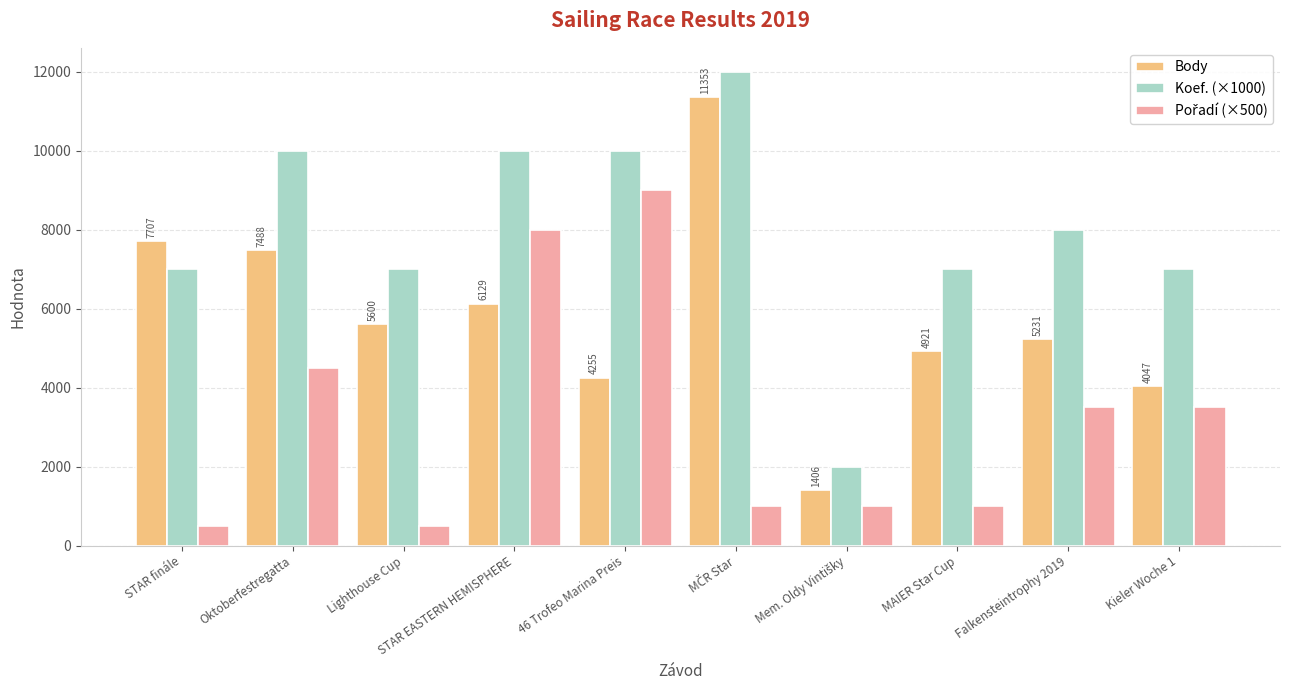

What is the total value across all series at MAIER Star Cup?

12921